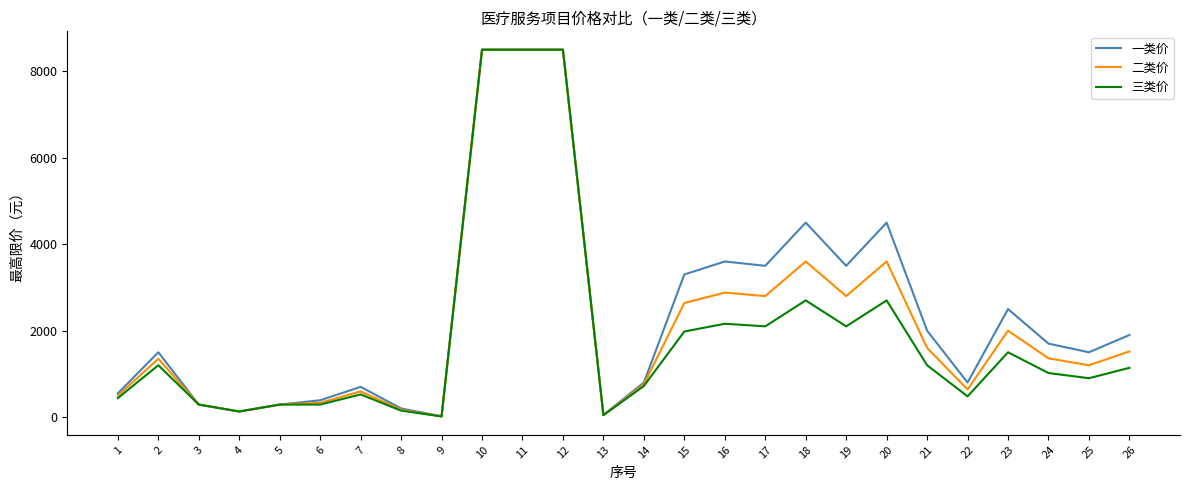

Is the value of 二类价 at 18 greater than the value of 三类价 at 5?

Yes